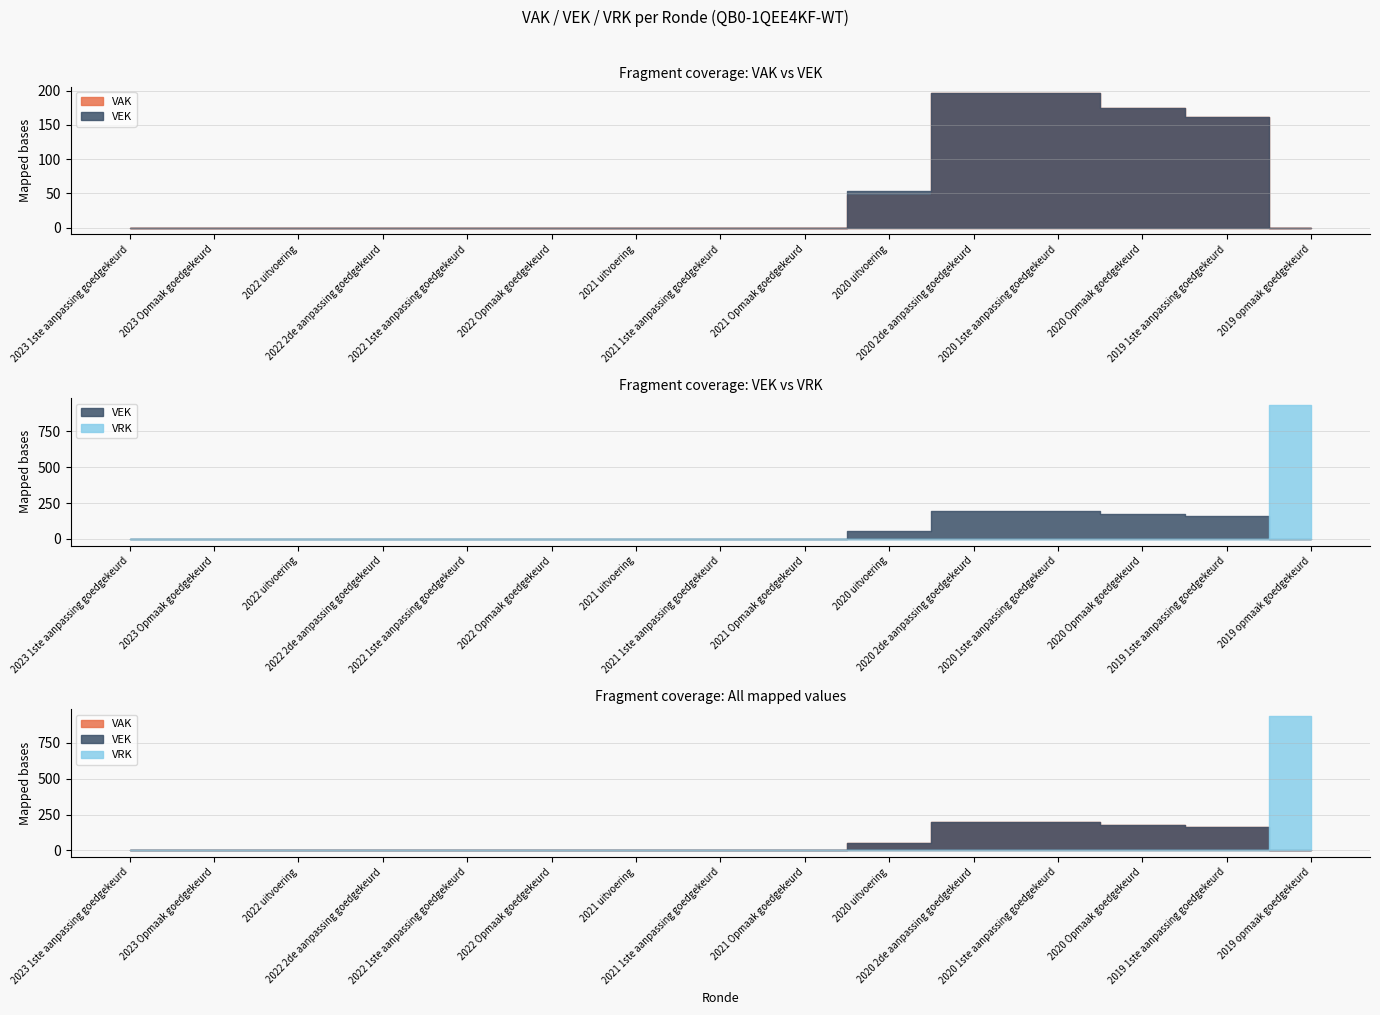

Which category has the lowest value in the VRK series?

2023 1ste aanpassing goedgekeurd